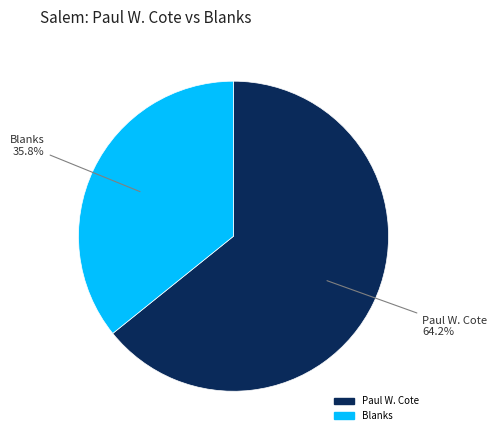

Is there any slice that represents more than half of the pie?

Yes